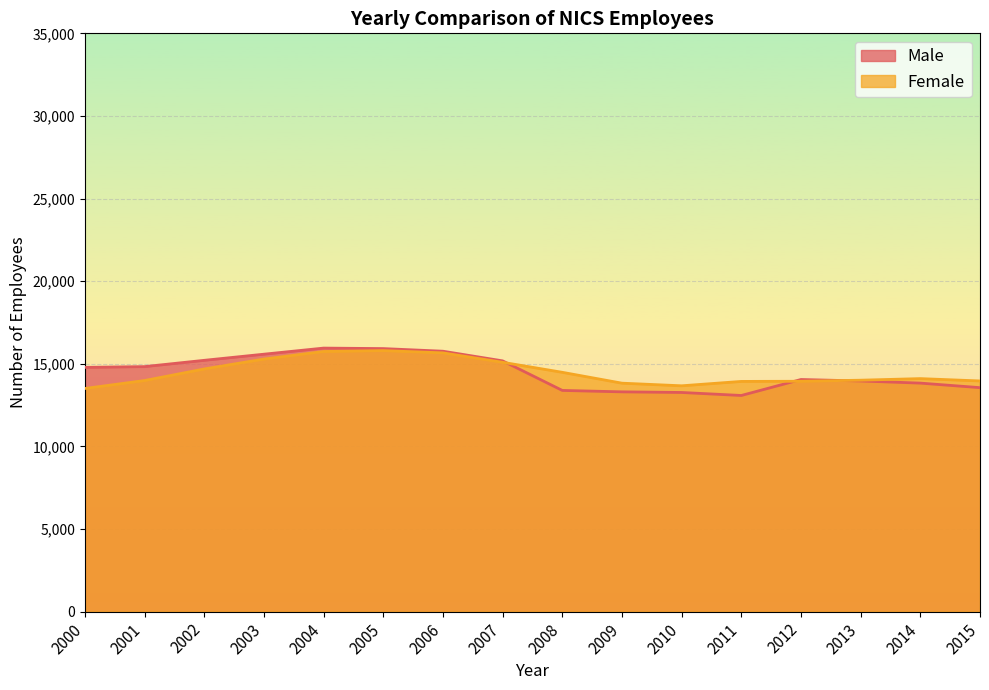

Reading left to right, extract all data points from this chart.

Male: 14784	14830	15211	15582	15951	15921	15762	15178	13389	13303	13265	13083	14050	13961	13832	13557
Female: 13507	13988	14688	15287	15745	15799	15662	15091	14485	13828	13669	13934	13944	14008	14104	13962